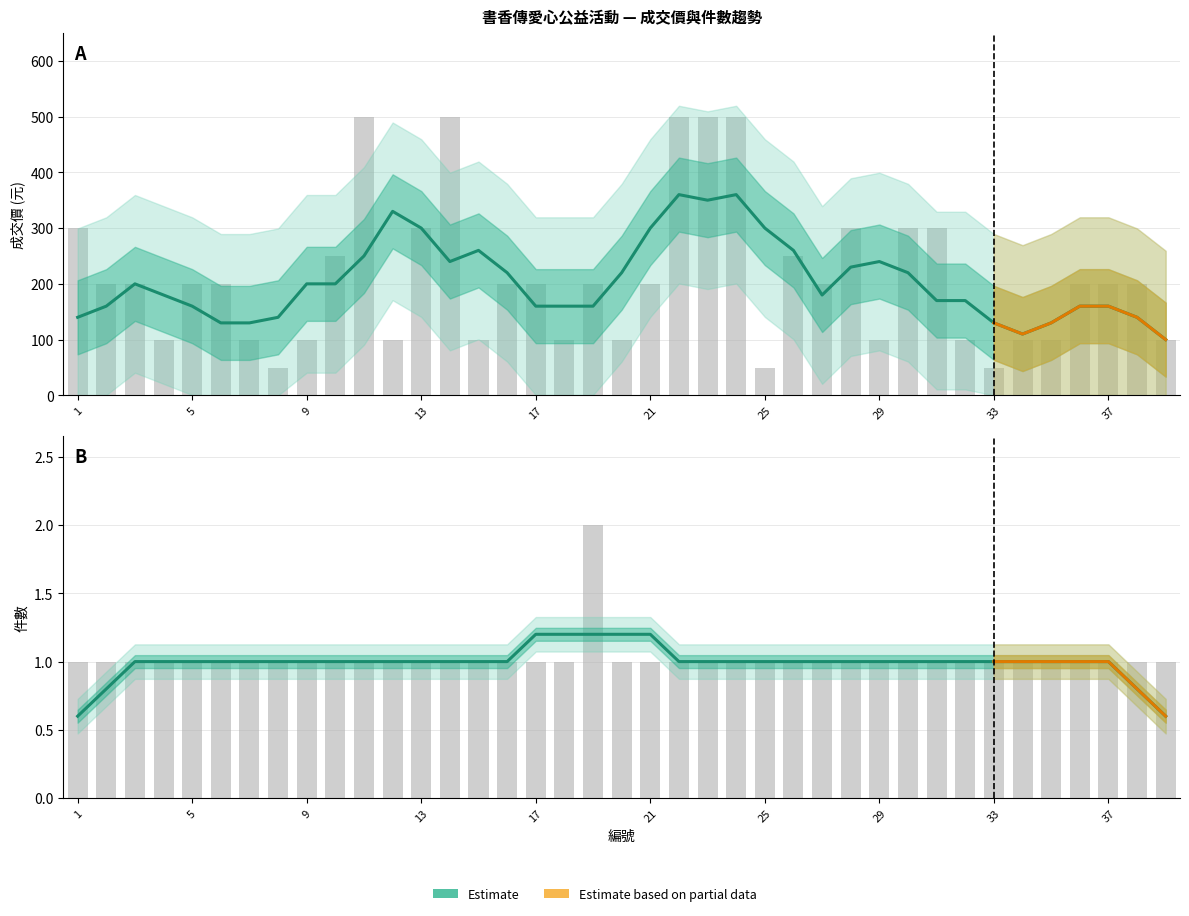

Which series has the widest spread of values?

成交價